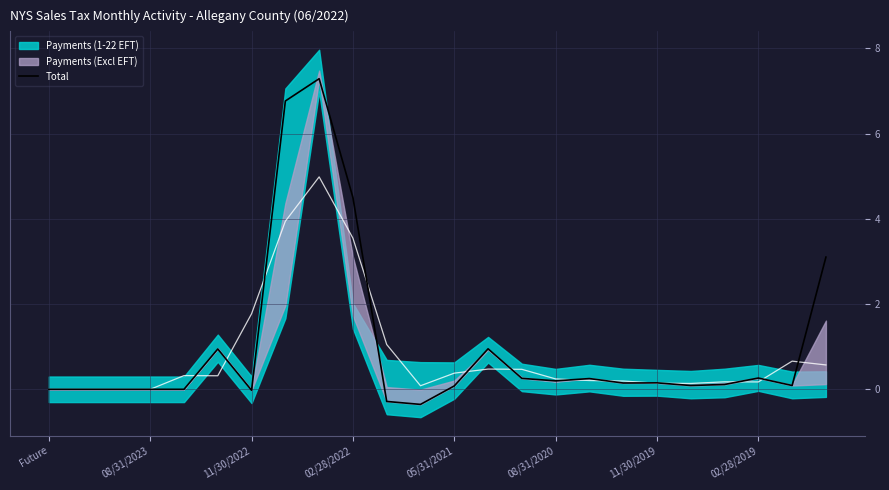

How many data points are less than 0?

3